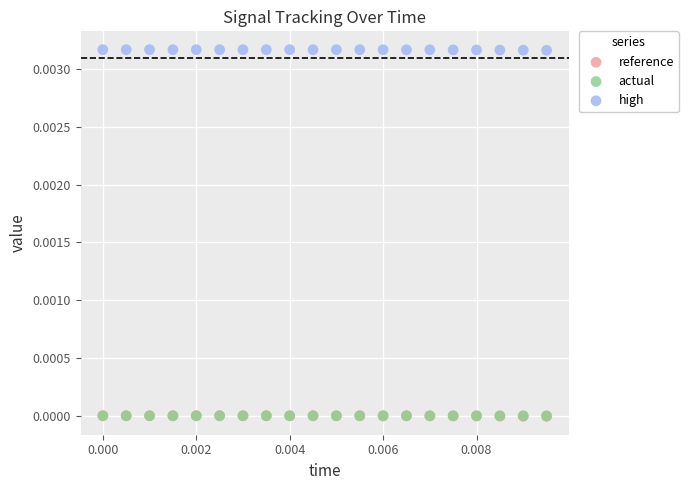

What are all the series names shown in the legend?

reference, actual, high